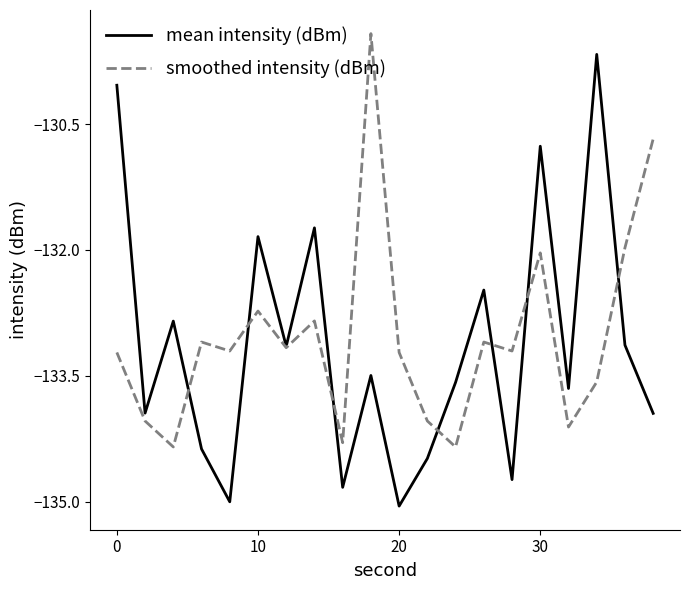

Rank the series by their maximum value, from lowest to highest.

mean intensity (dBm), smoothed intensity (dBm)